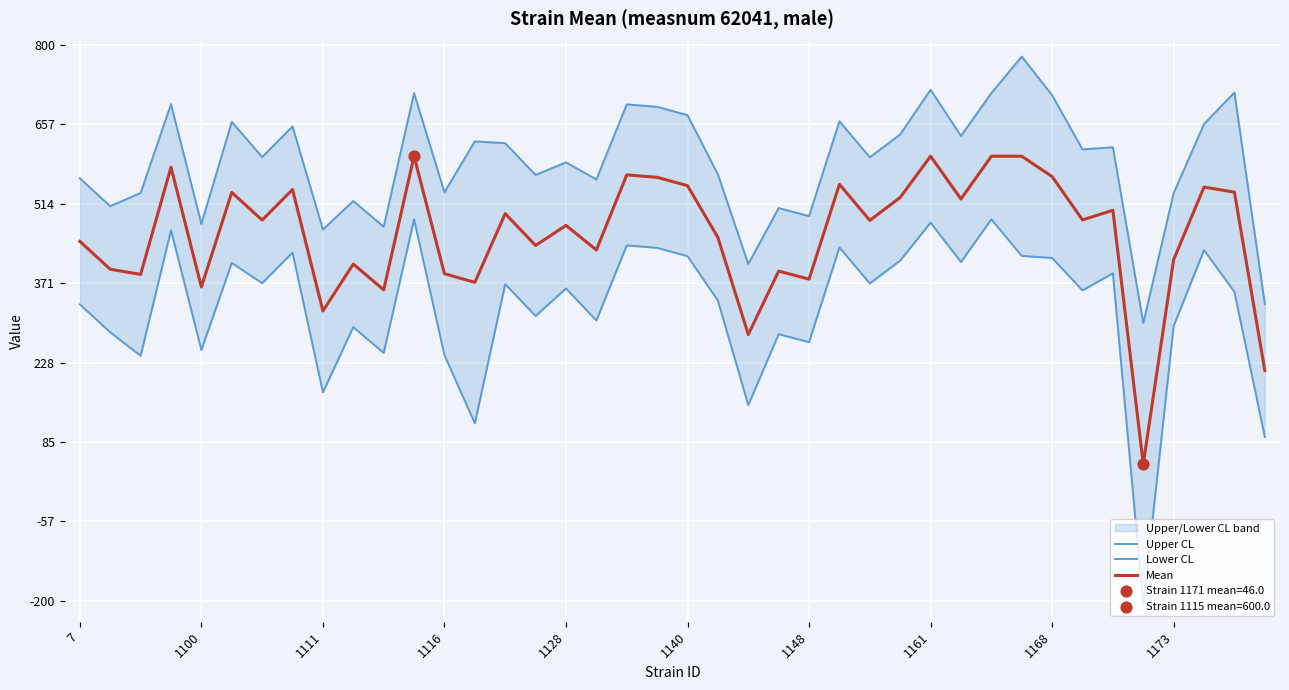

What are all the series names shown in the legend?

Upper CL, Lower CL, Mean